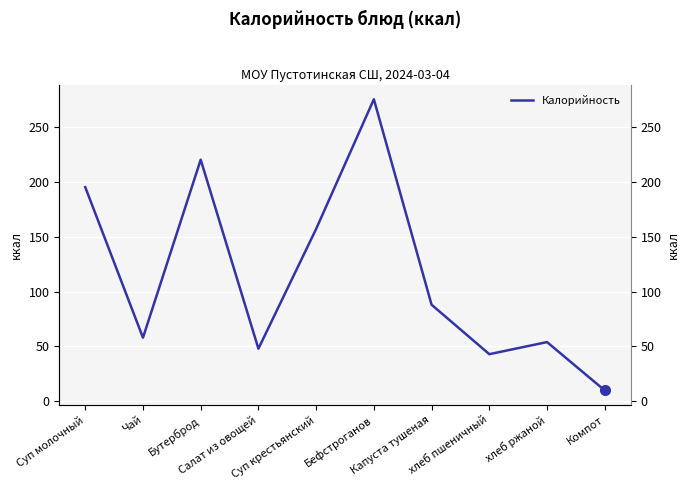

What is the change in value from Капуста тушеная to хлеб пшеничный?

-45